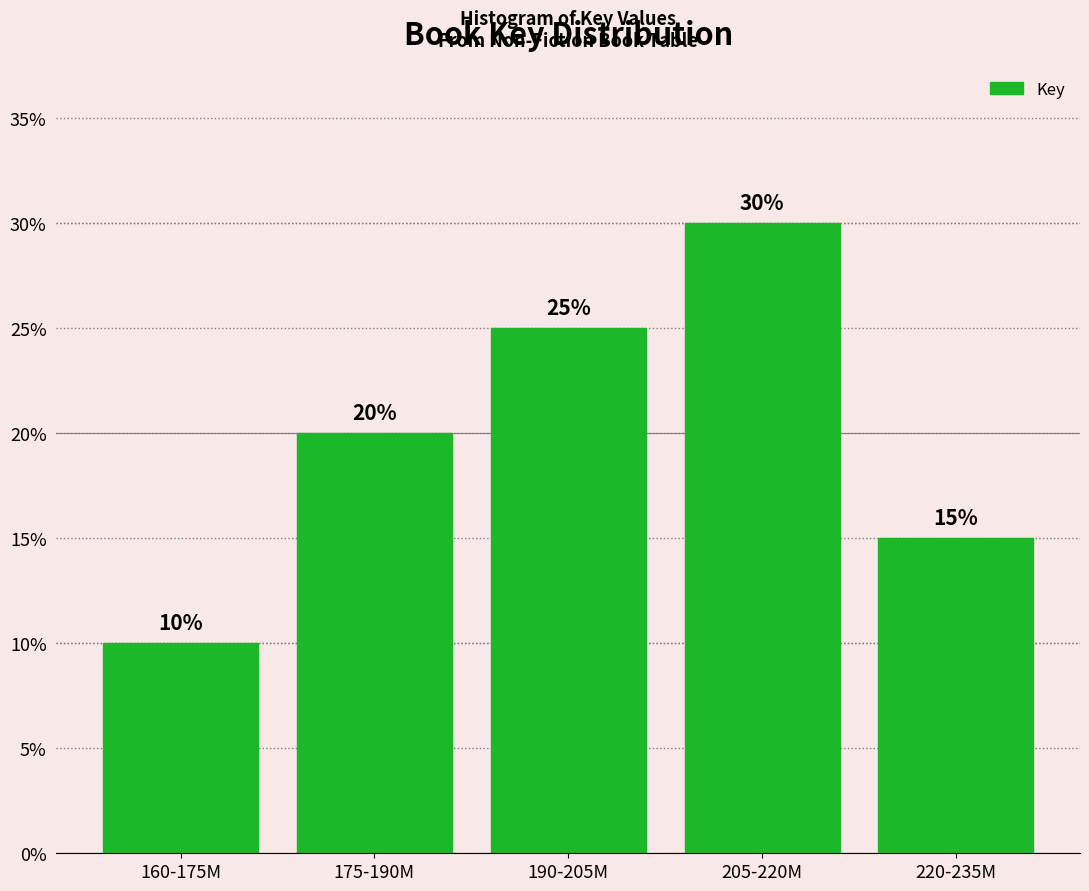

Reading left to right, list all the values displayed in this chart.

160-175M=10	175-190M=20	190-205M=25	205-220M=30	220-235M=15